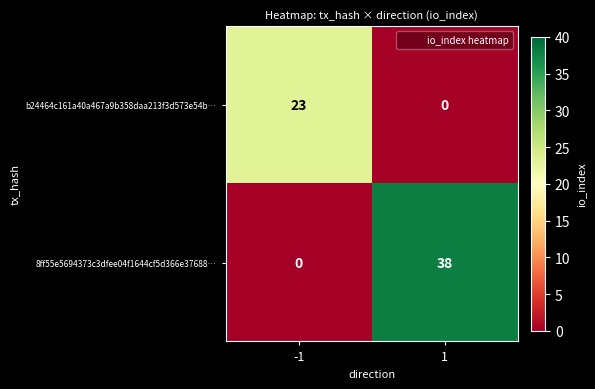

What is the highest value of the 8ff55e5694373c3dfee04f1644cf5d366e37688… series?

38